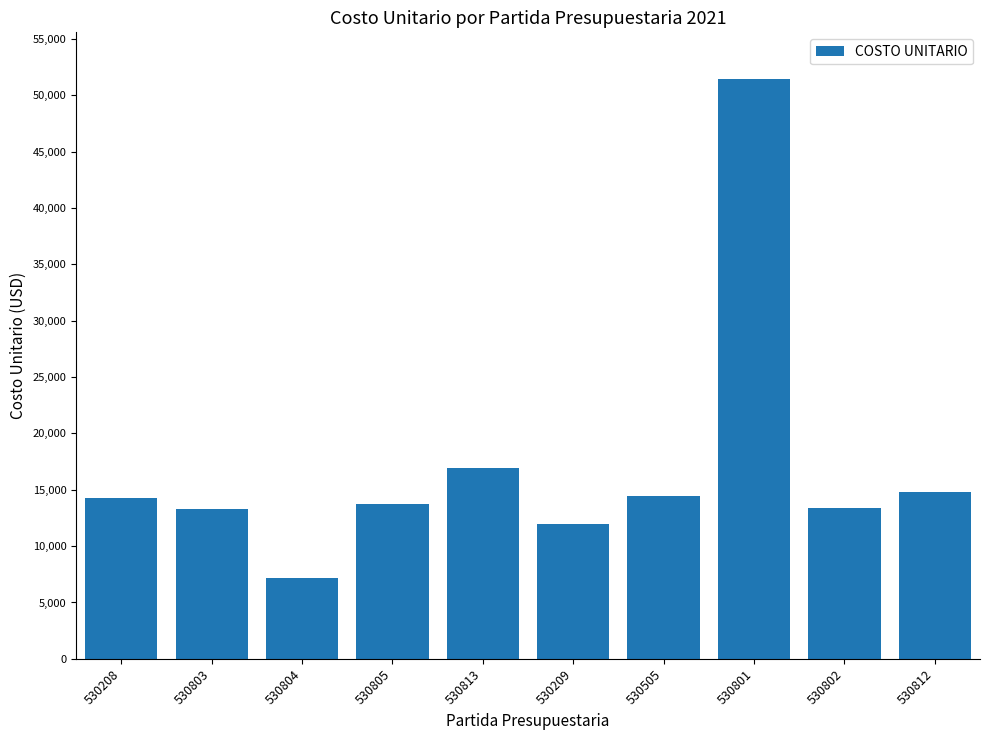

The value at 530208 is 14289.5. True or false?

True